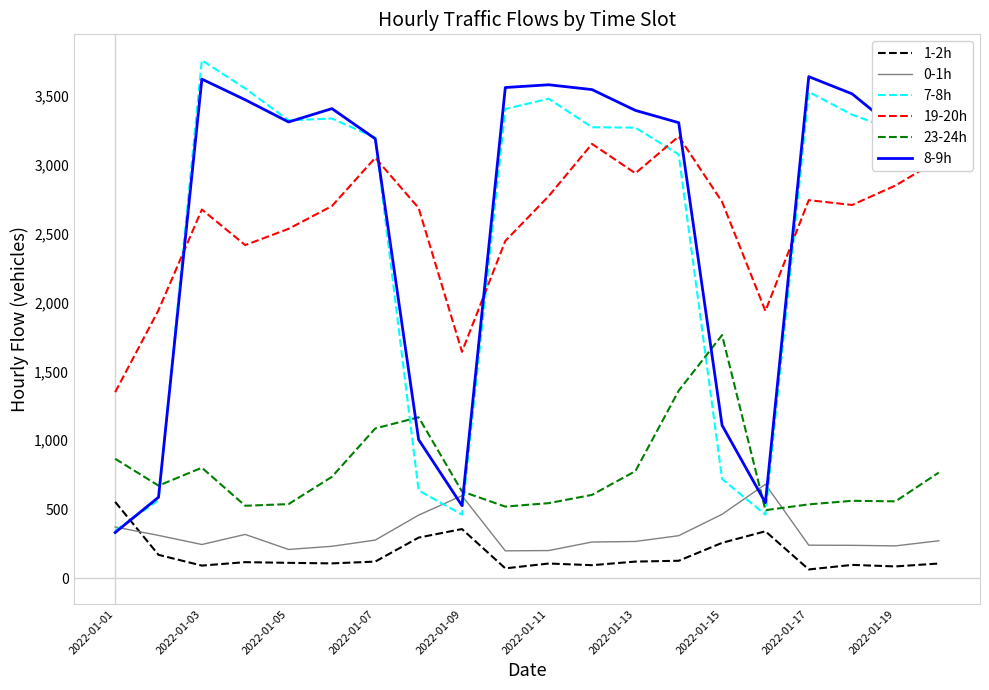

What is the maximum value for 7-8h?

3757